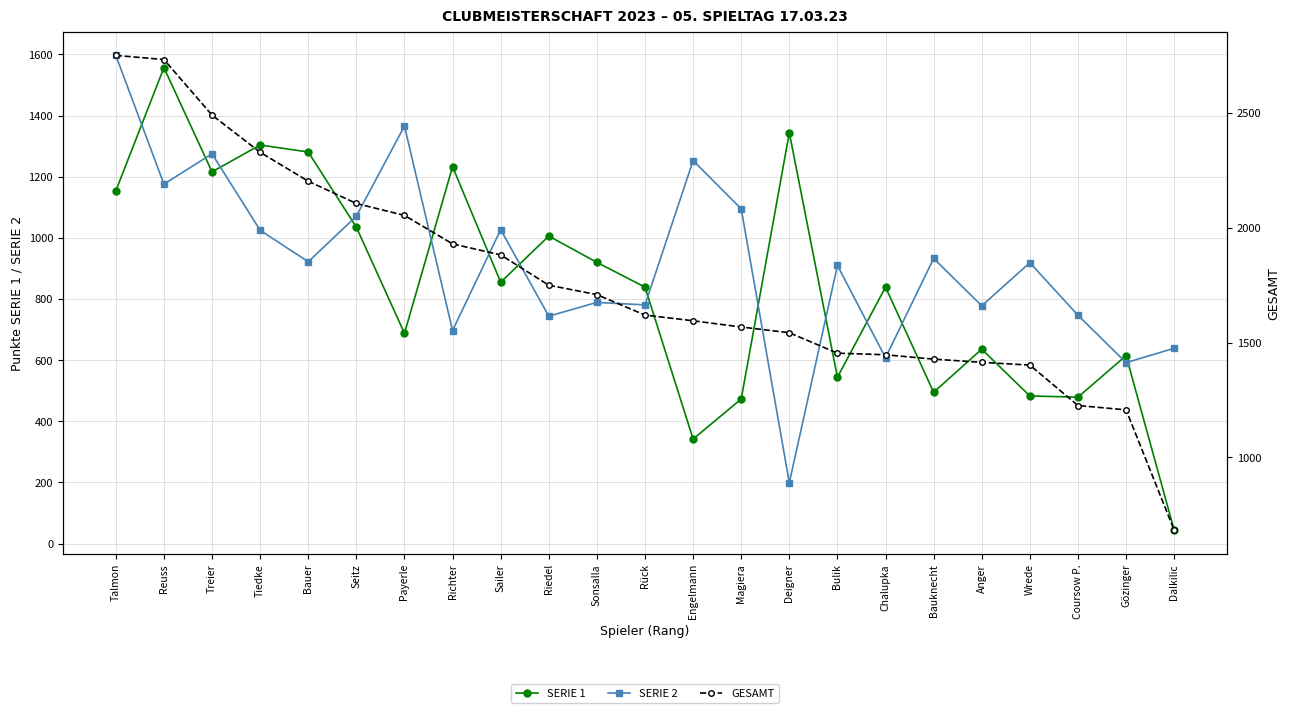

How many times do SERIE 2 and SERIE 1 cross each other?

14